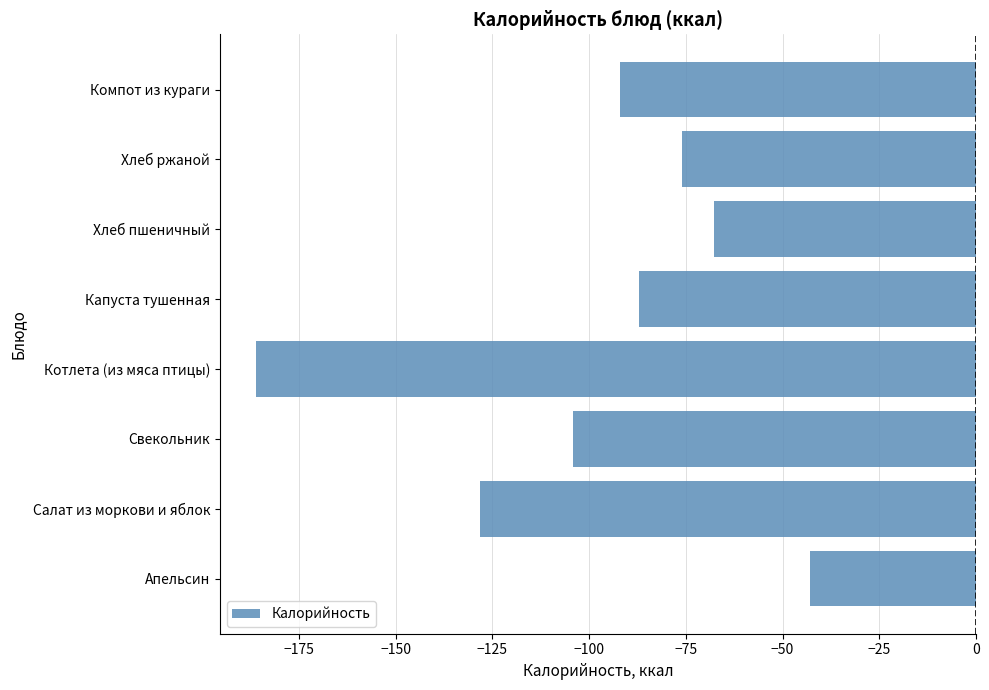

Does the chart contain stacked bars?

No